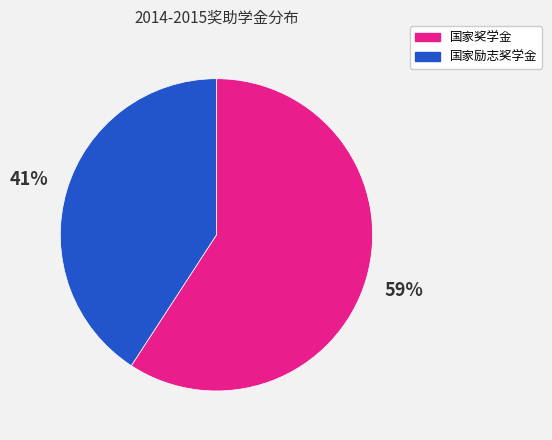

What is the majority slice?

国家奖学金